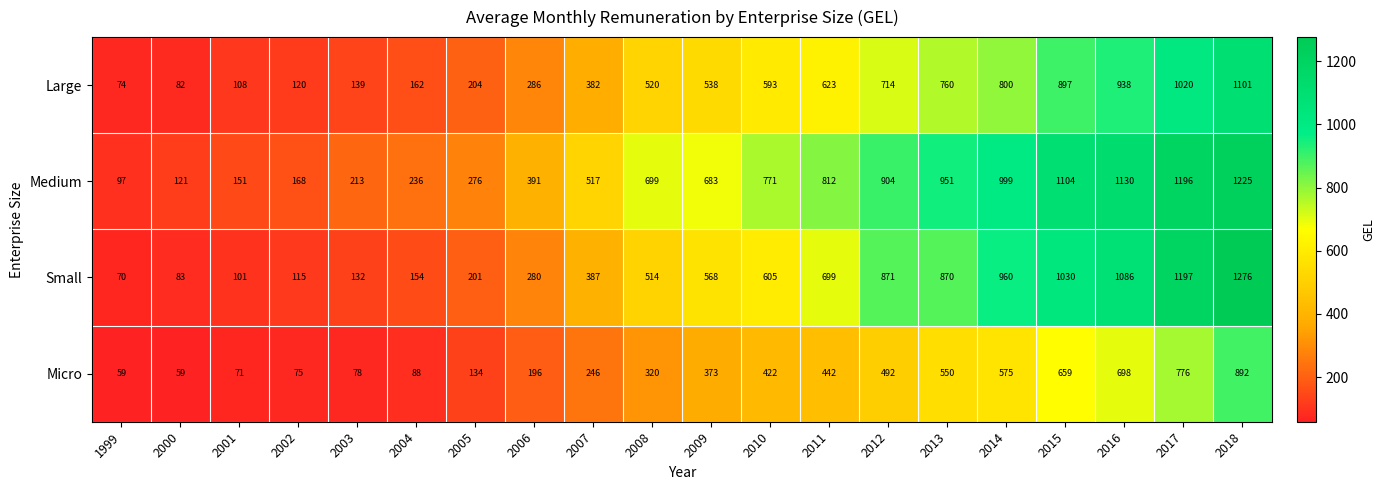

Where is Large nearest to the value 587?

2010